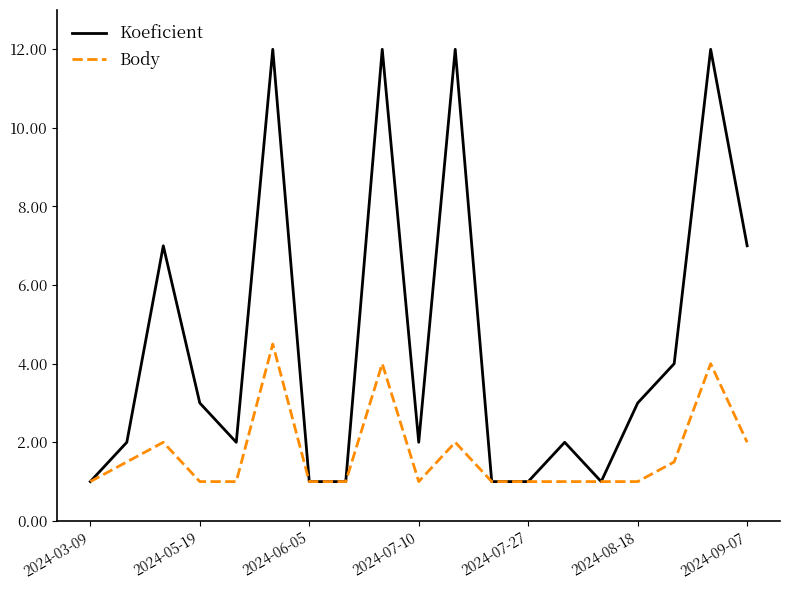

Reading left to right, list all the values displayed in this chart.

Koeficient: 1.0	2.0	7.0	3.0	2.0	12.0	1.0	1.0	12.0	2.0	12.0	1.0	1.0	2.0	1.0	3.0	4.0	12.0	7.0
Body: 1.0	1.5	2.0	1.0	1.0	4.5	1.0	1.0	4.0	1.0	2.0	1.0	1.0	1.0	1.0	1.0	1.5	4.0	2.0